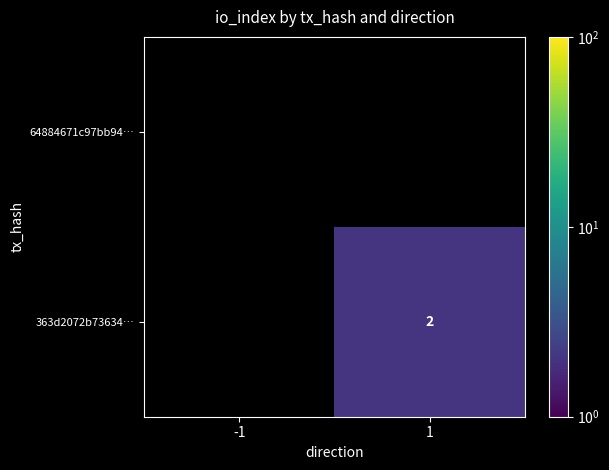

Rank the categories by 363d2072b73634… value from lowest to highest.

-1, 1